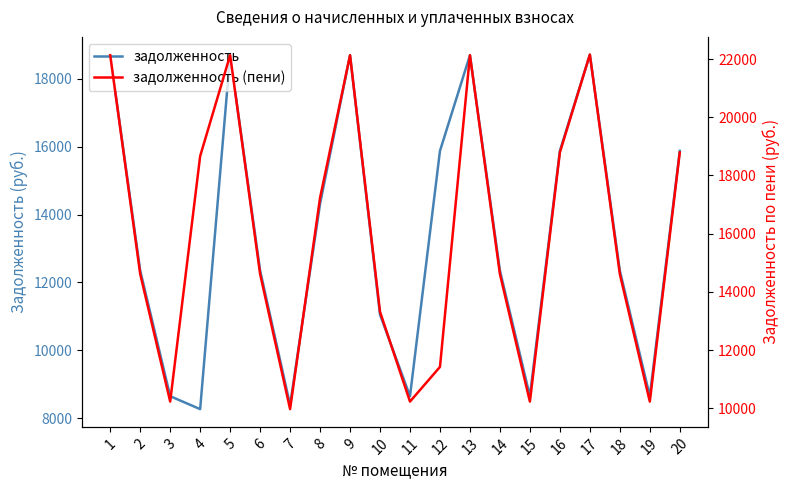

How many lines are shown in the chart?

2